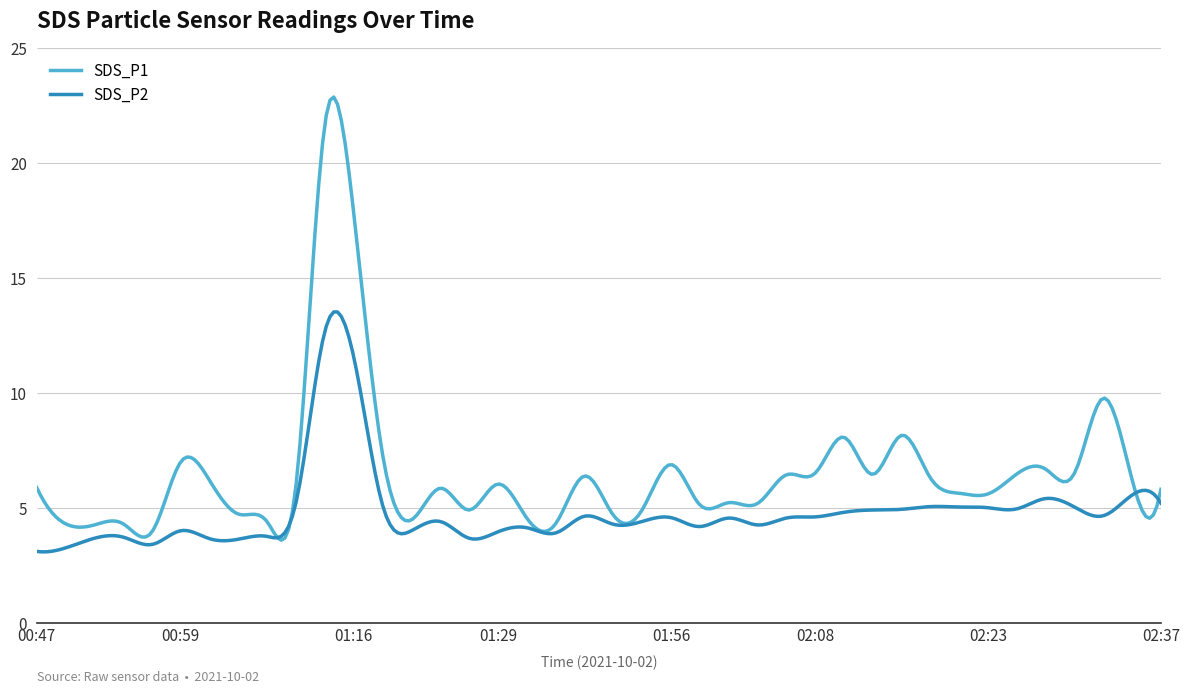

What is the difference between the maximum and minimum values in the SDS_P2 series?

10.4